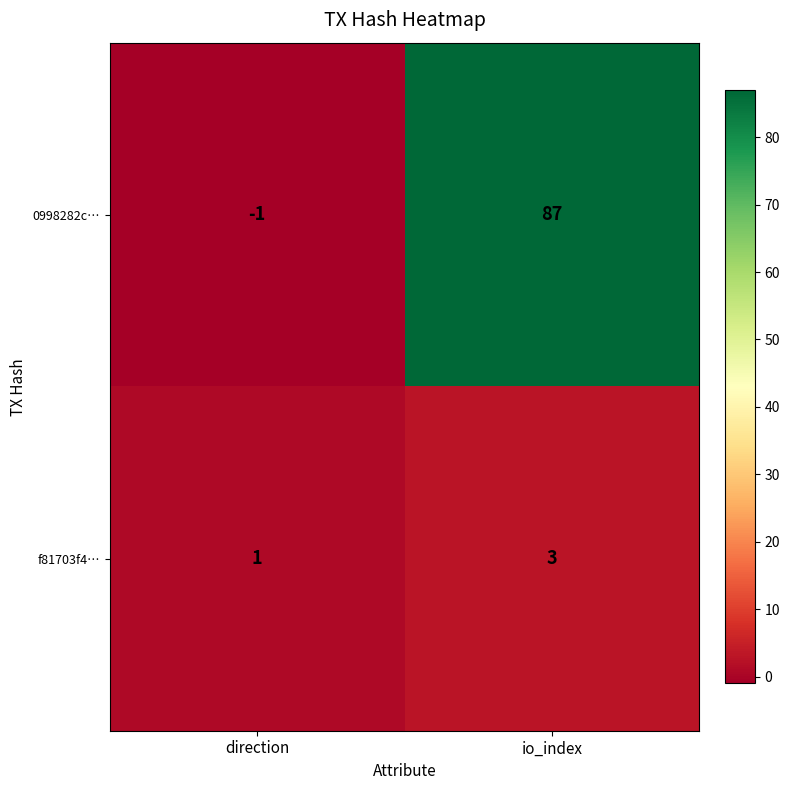

What is the difference between the highest and lowest values at io_index?

84